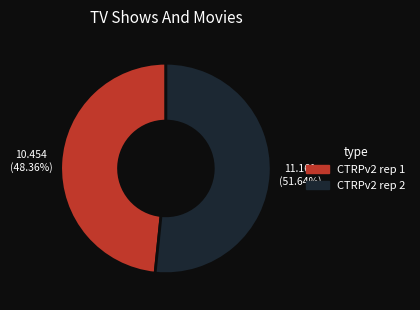

Between CTRPv2 rep 2 and CTRPv2 rep 1, which is larger?

CTRPv2 rep 2